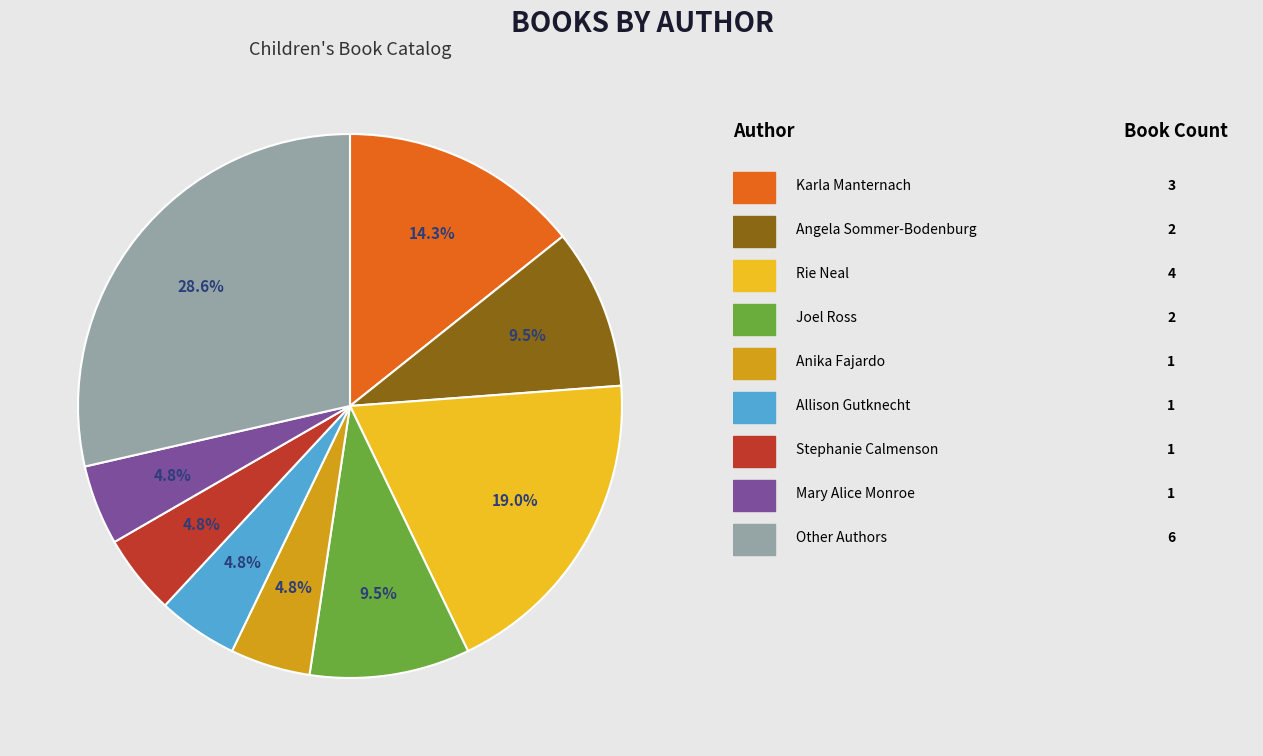

Is there a majority slice in this chart?

No